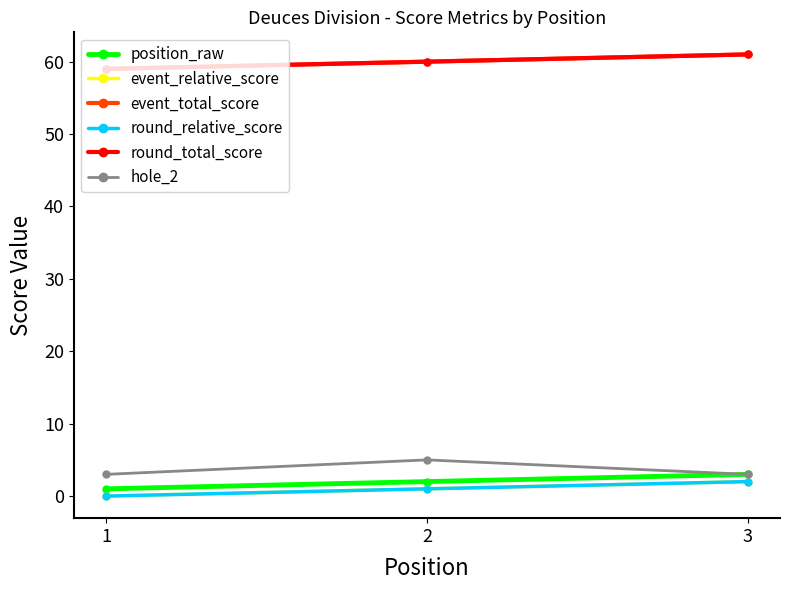

Is it true that round_relative_score equals 2 at 3?

True